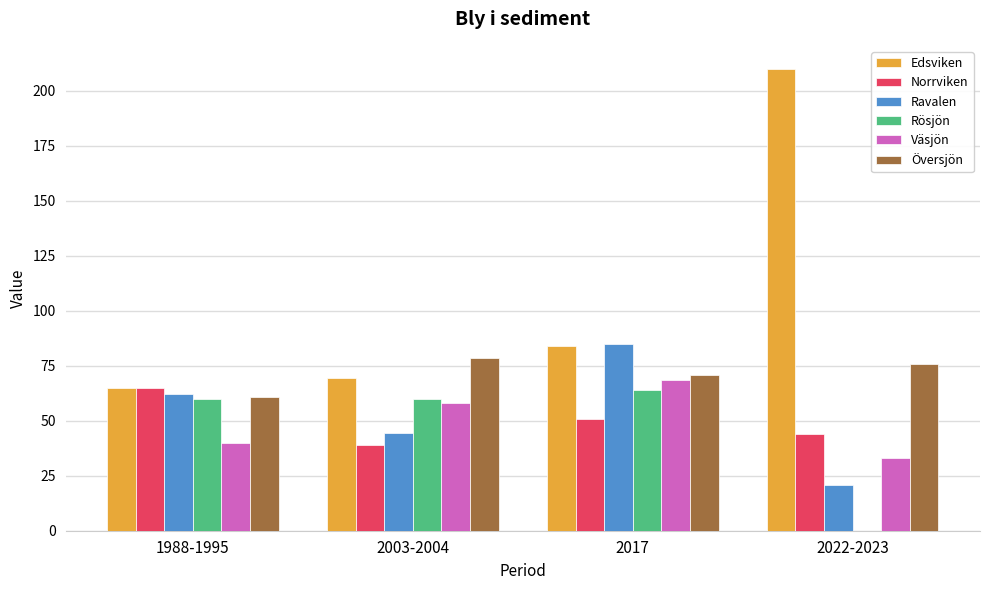

What is the sum of all Översjön values?

286.1